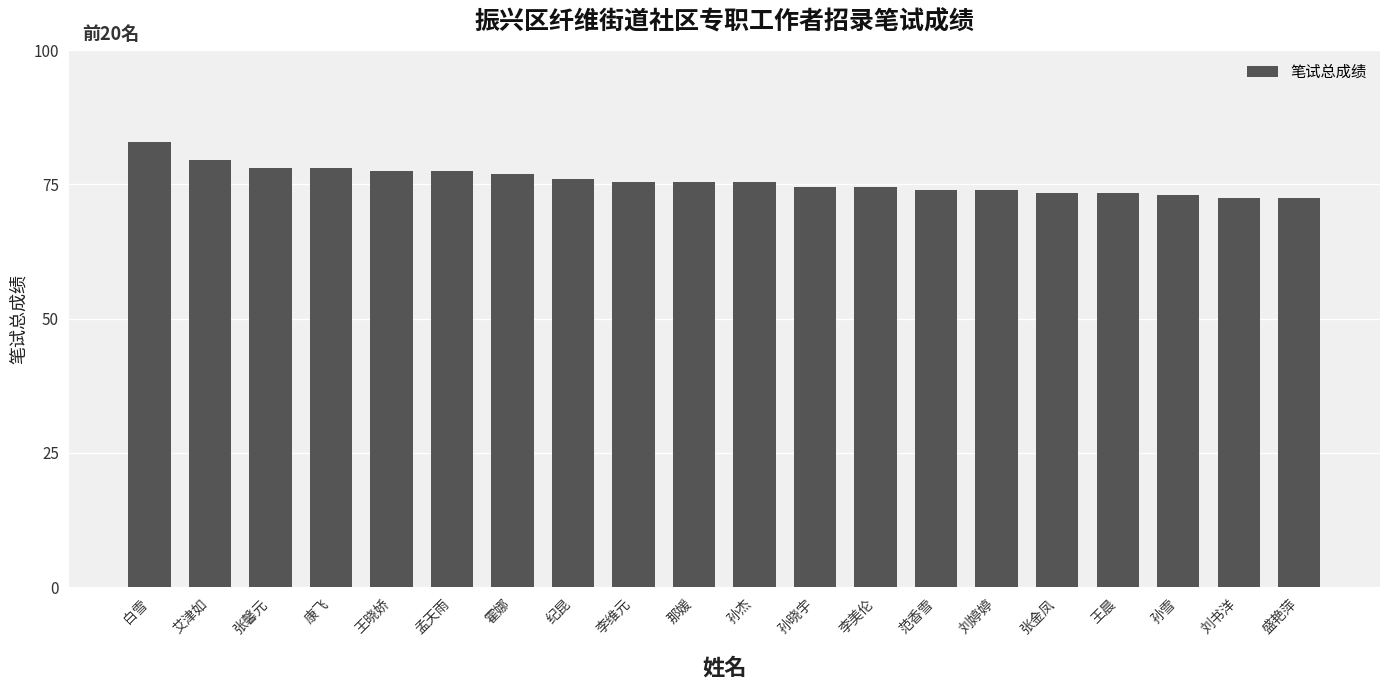

Is it true that the value at 孙晓宇 is 29.1?

False